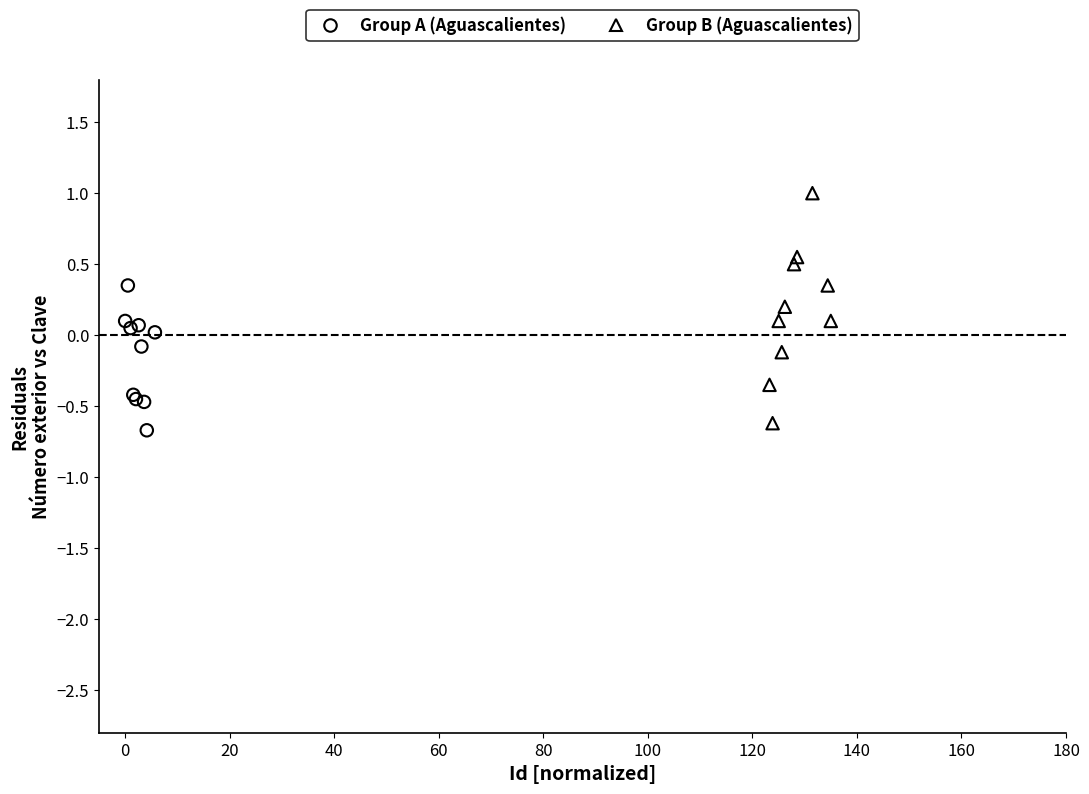

Which series reaches the minimum Y coordinate?

Group A (Aguascalientes)